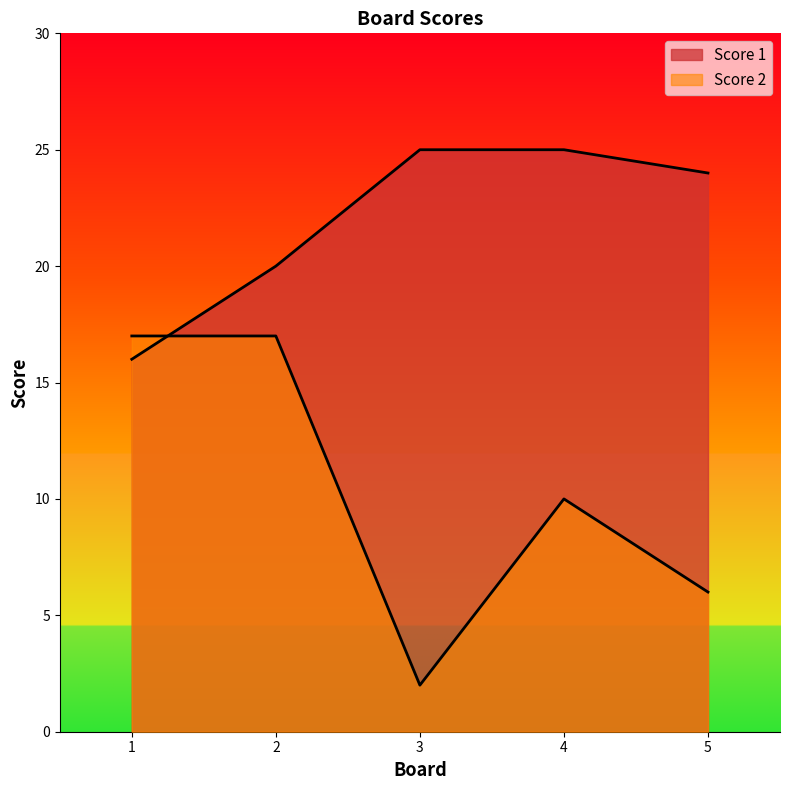

How many lines are shown in the chart?

2